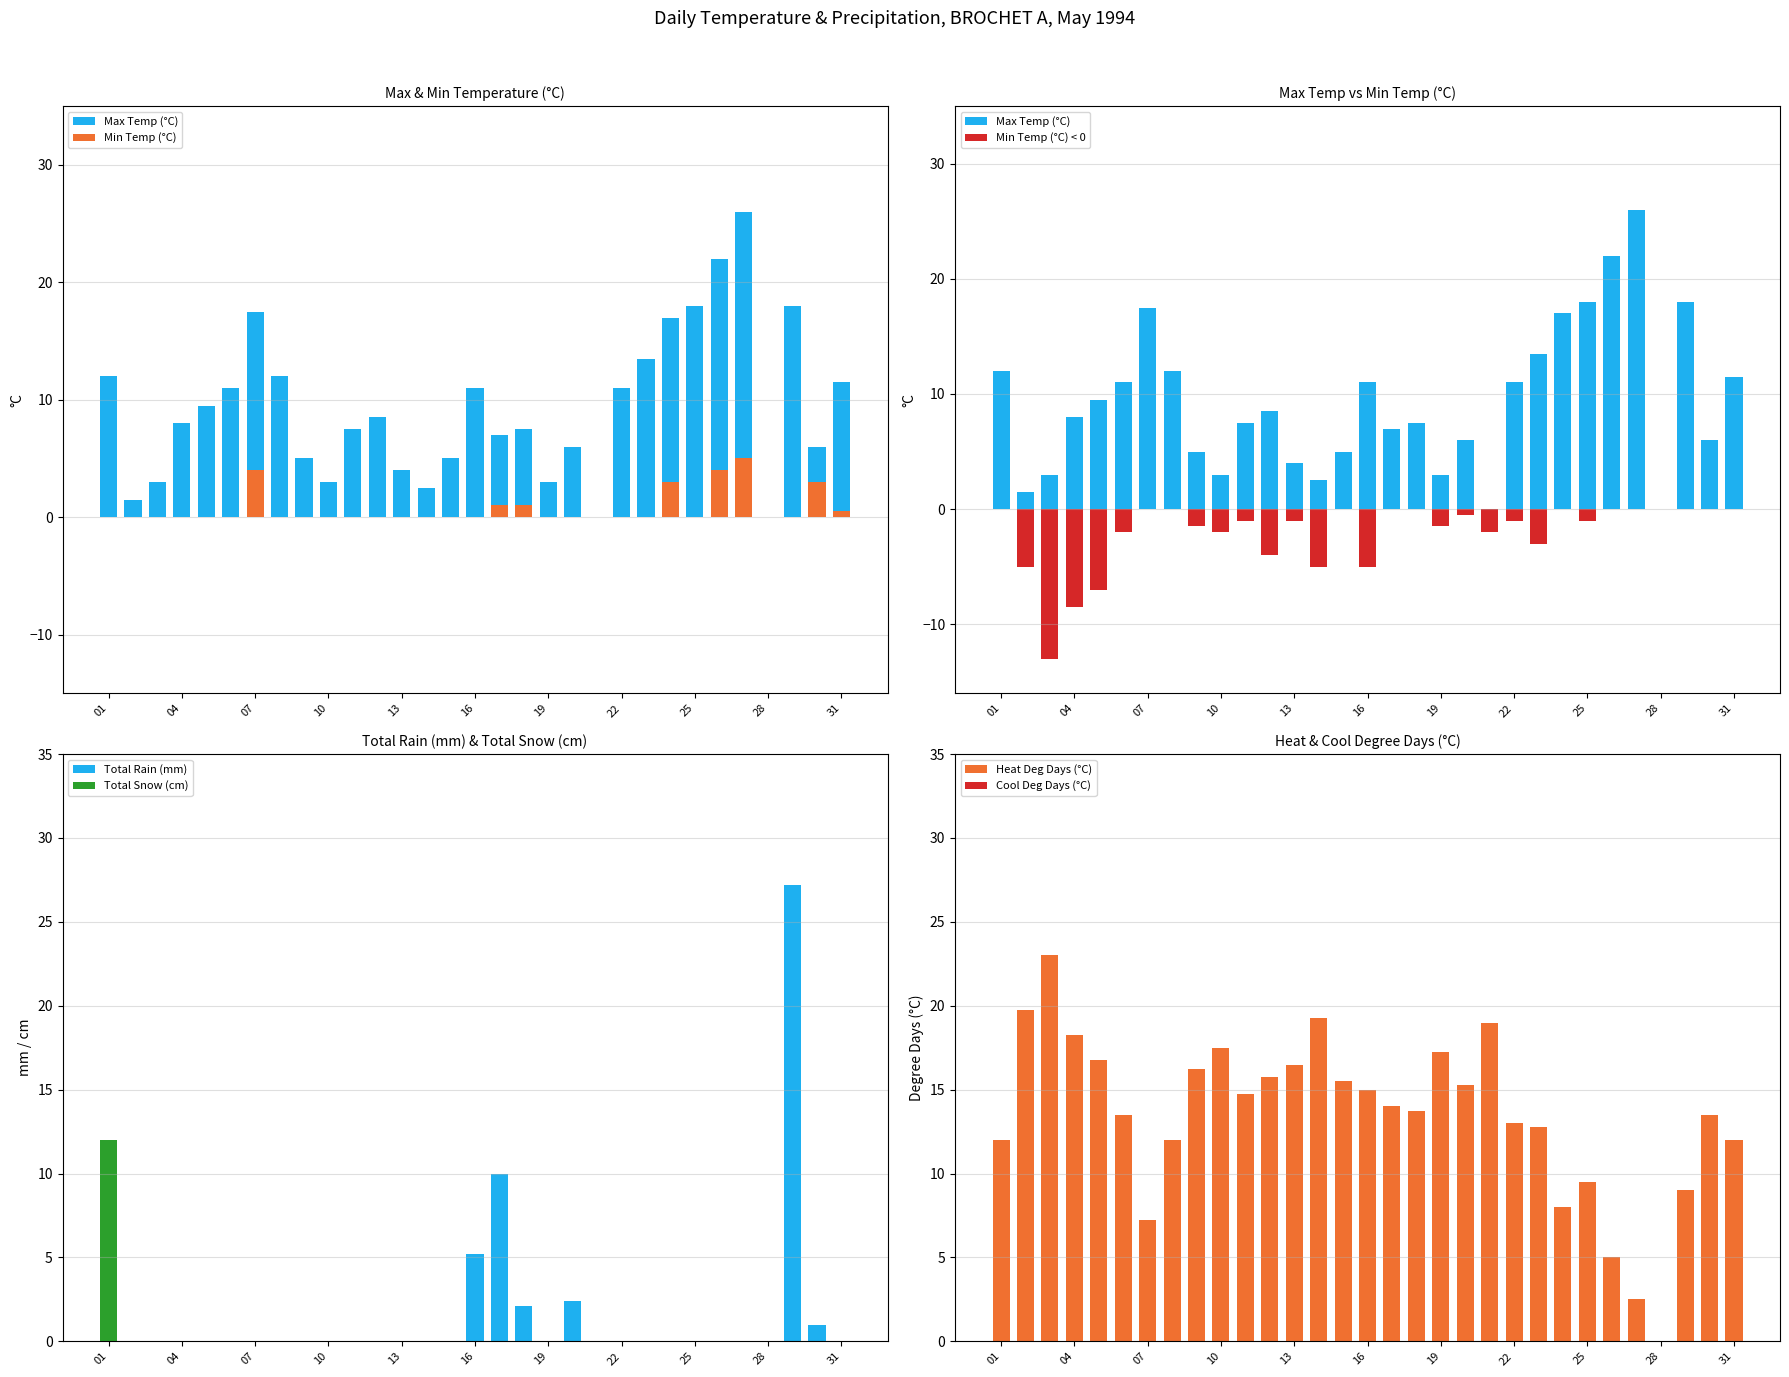

True or false: Total Snow (cm) has a value of 0.0 at 07.

True